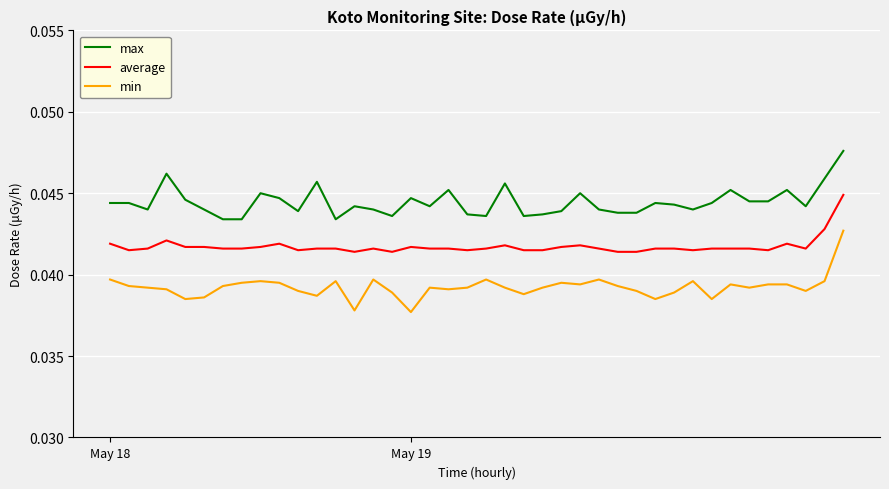

List the series in order of their overall mean, lowest first.

min, average, max